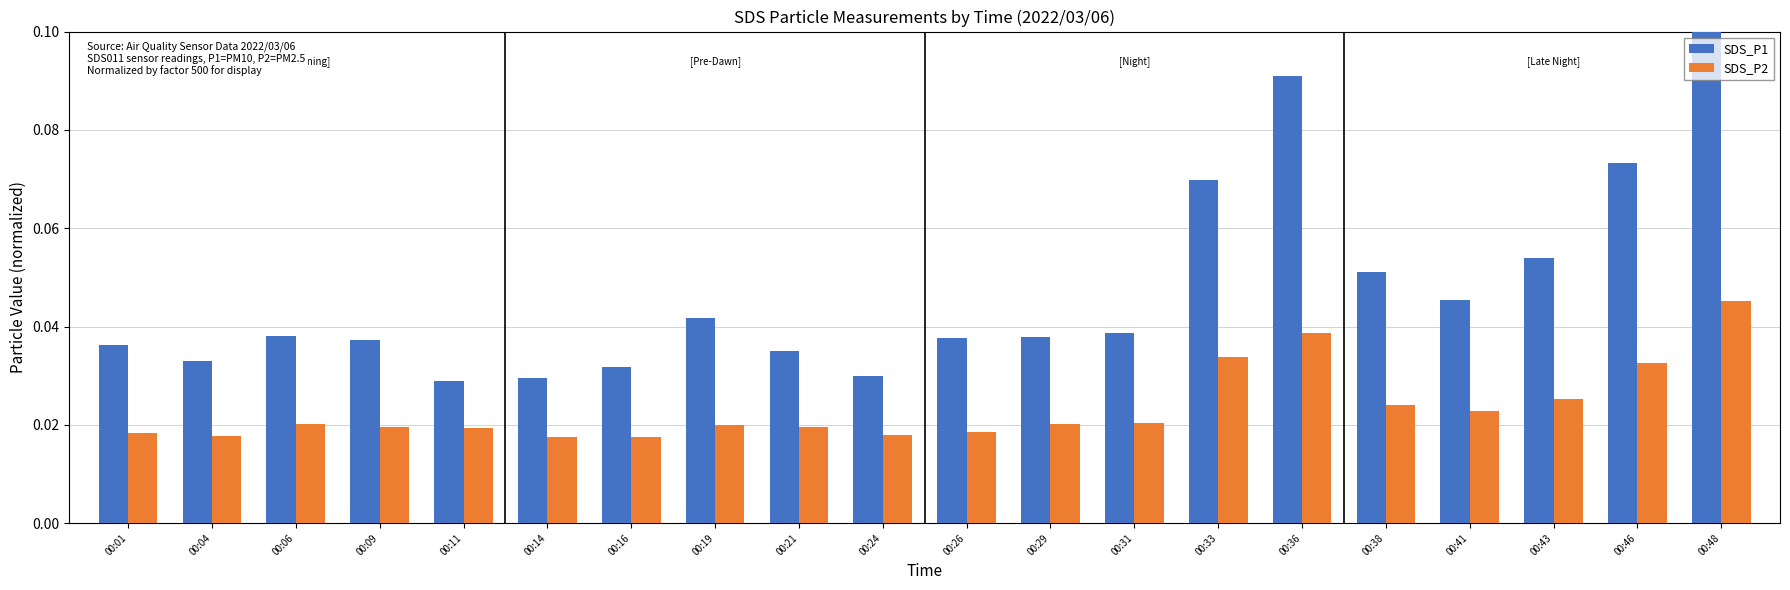

Are the bars grouped side by side (vs. stacked)?

Yes